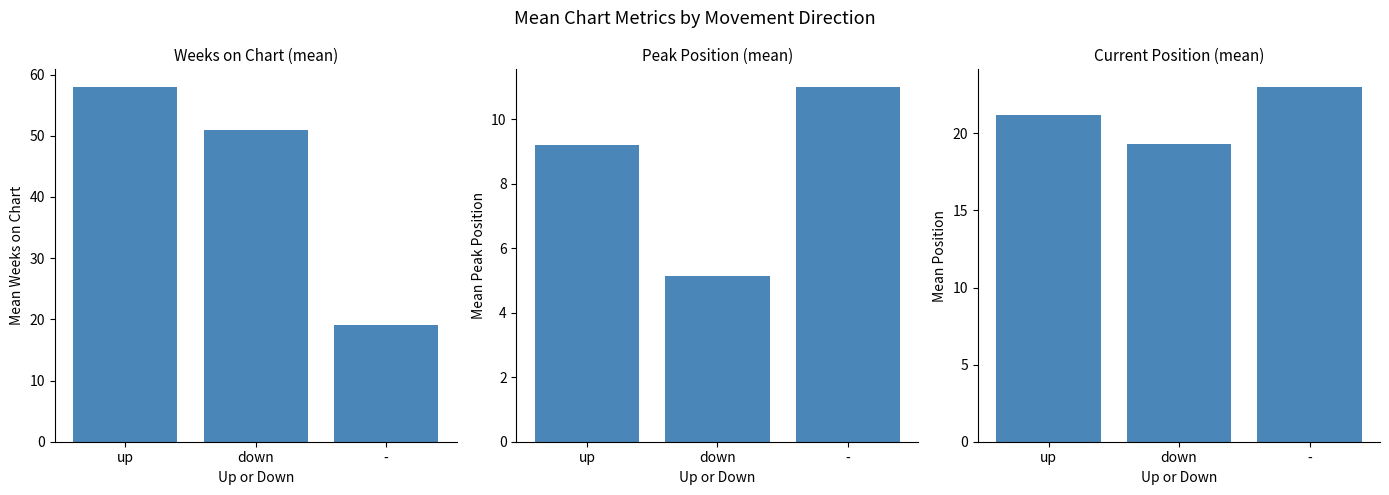

At which category is the sum across all series the highest?

up